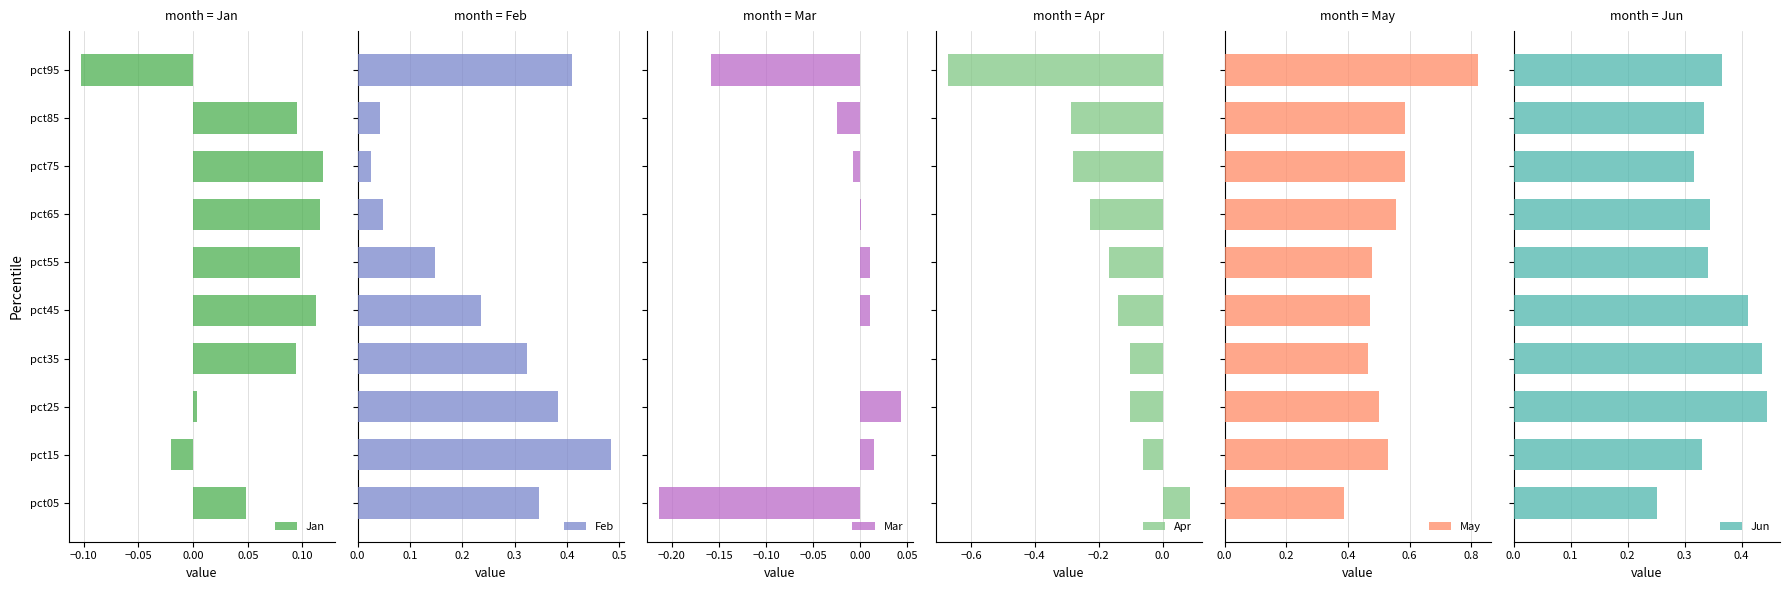

How many bars are there in total?

60